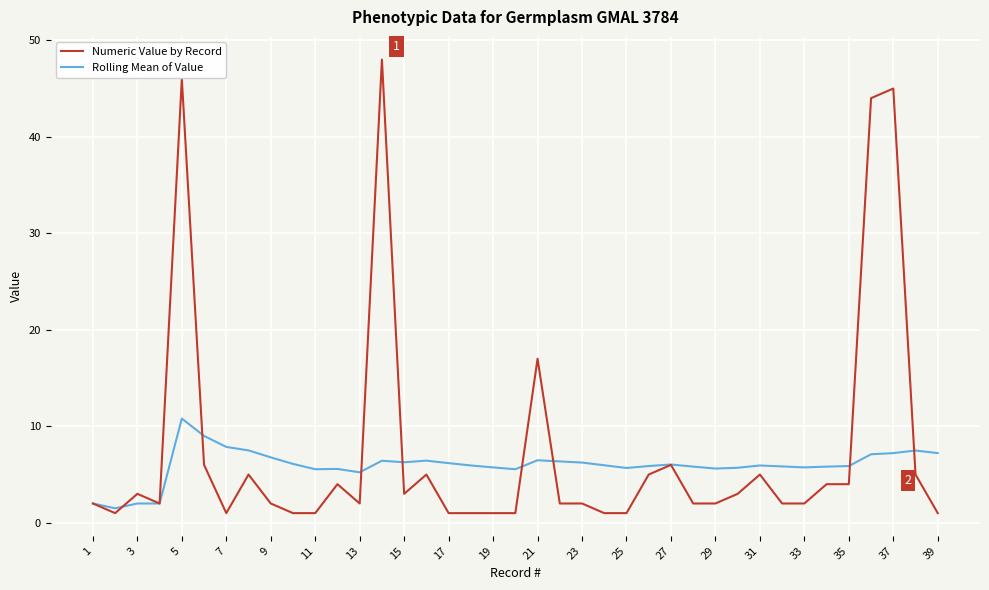

List the series in order of their peak value, lowest first.

Rolling Mean of Value, Numeric Value by Record